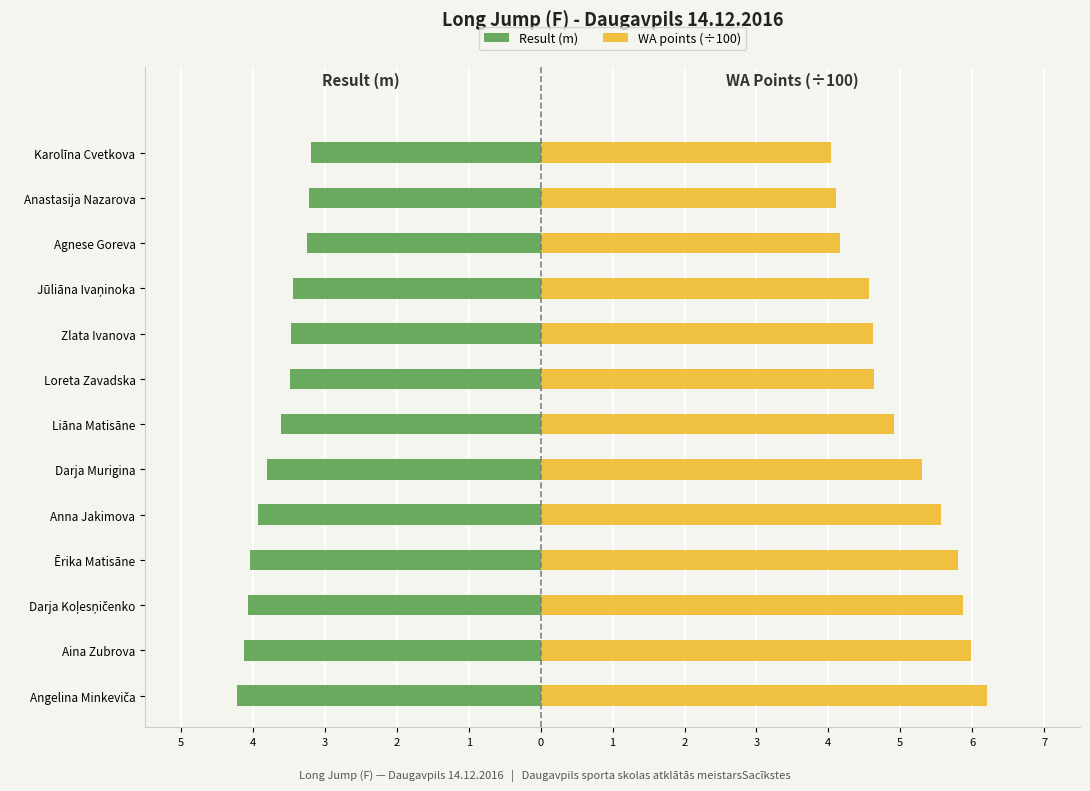

What are all the series names shown in the legend?

Result (m), WA points (÷100)